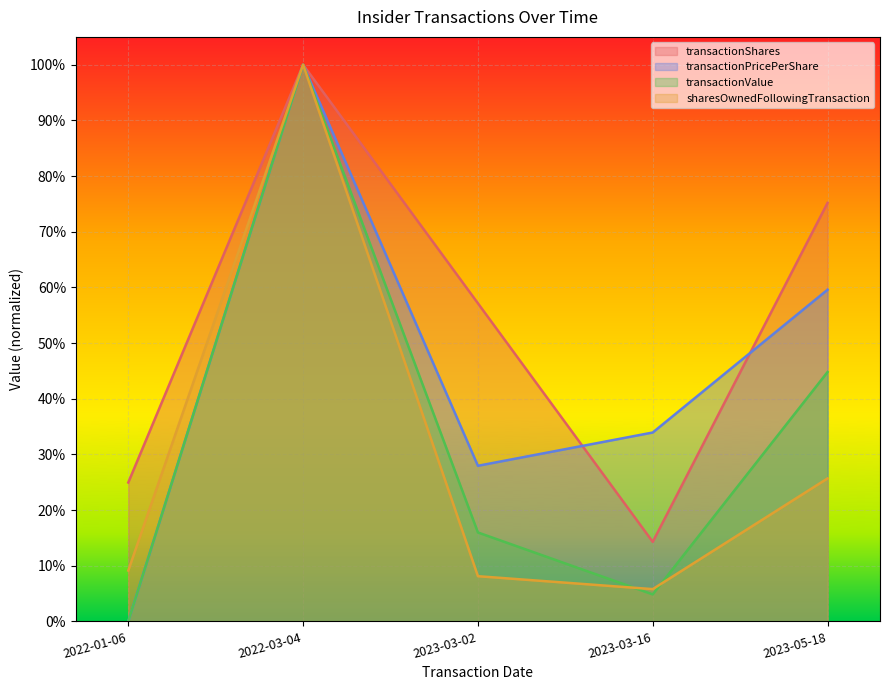

At which label is transactionShares closest to 0?

2023-03-16